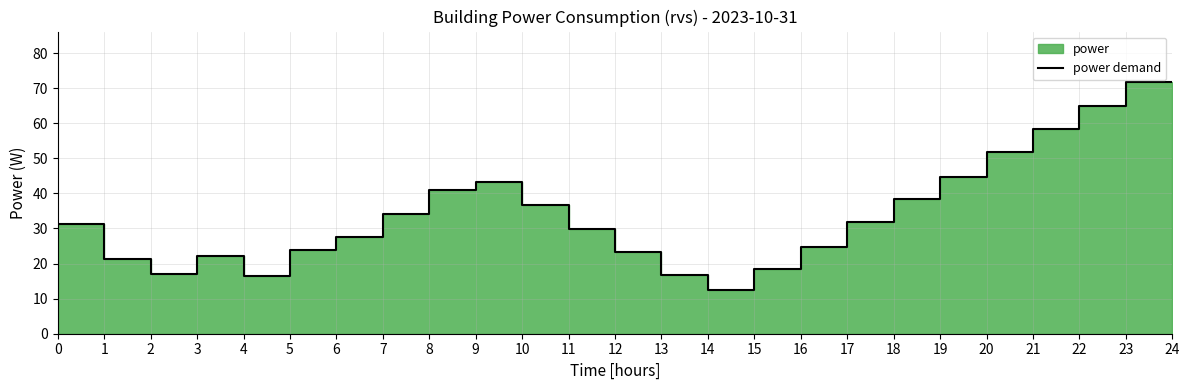

What is the value of the 6th point from the left?

24.0